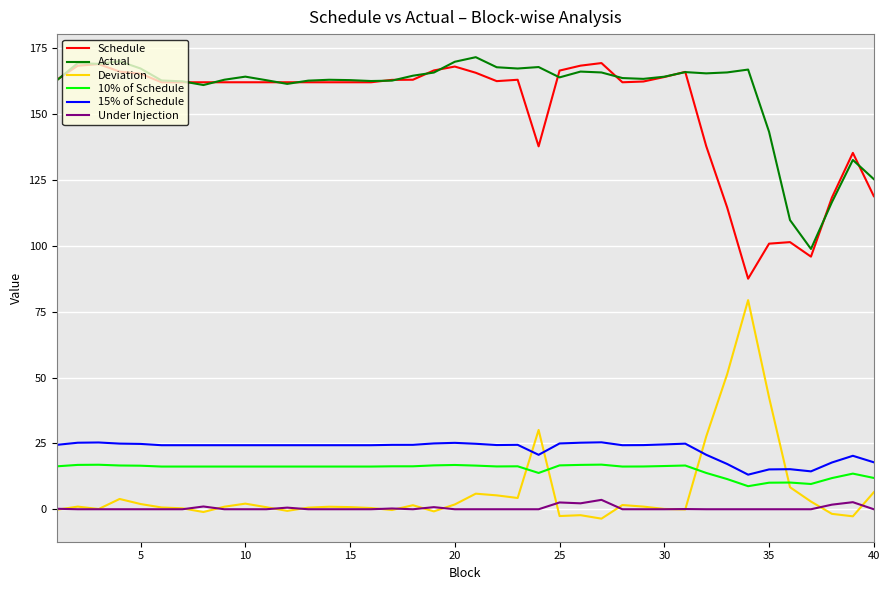

True or false: Under Injection and Actual cross at least once.

False